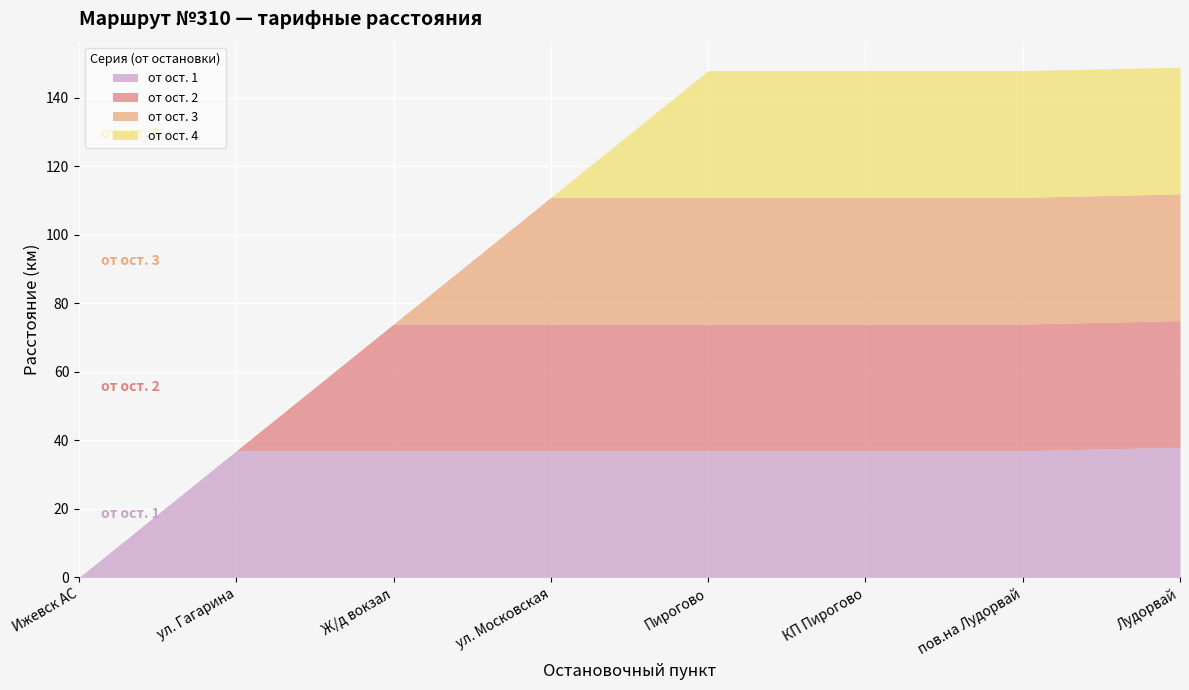

What is the difference between the second highest and second lowest values in the от ост. 4 series?

37